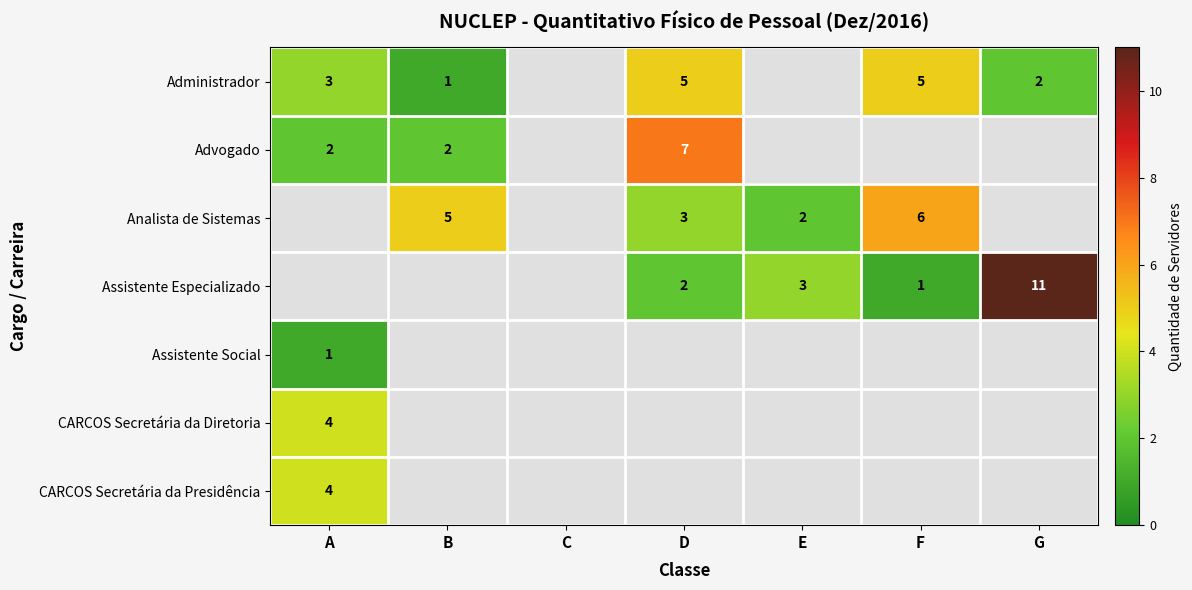

What is the greatest value displayed?

11.0